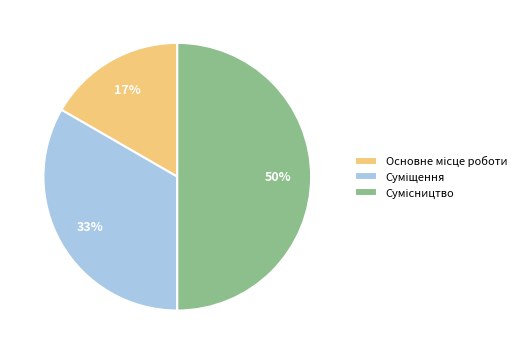

To the nearest percent, what is the average slice percentage?

33%